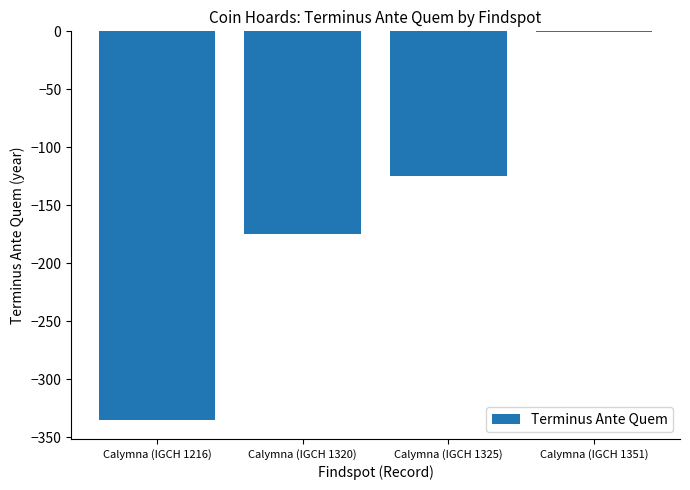

Reading left to right, list all the values displayed in this chart.

-335	-175	-125	-1